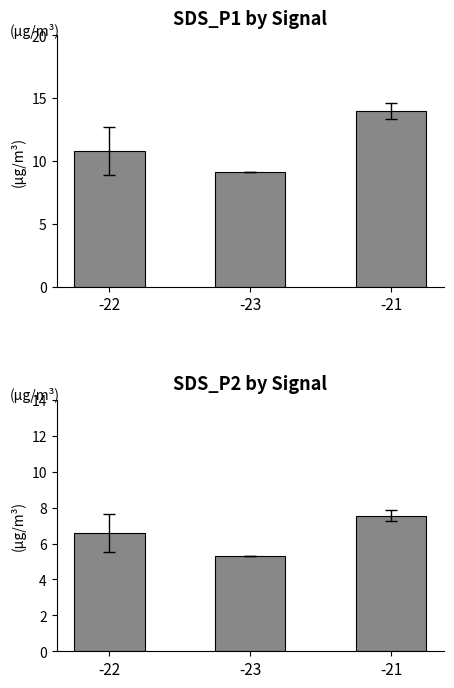

Which series has the widest spread of values?

SDS_P1